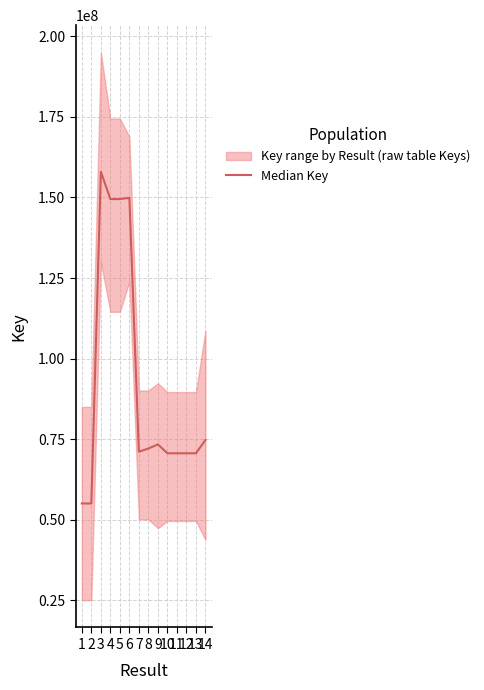

What is the difference between the maximum and minimum values?

103000000.0